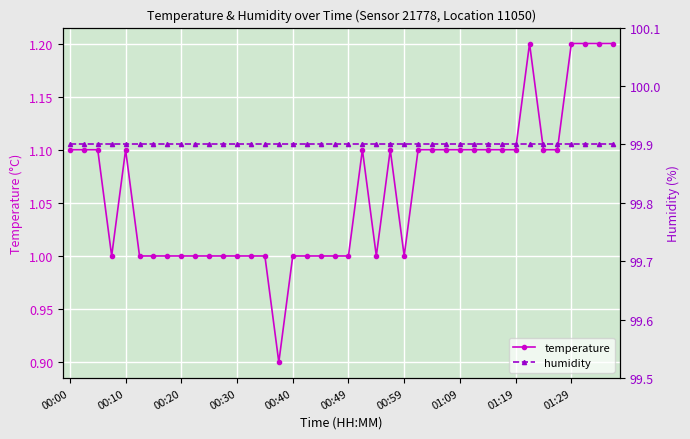

What is the sum of the humidity values at 19 and 34?

199.8